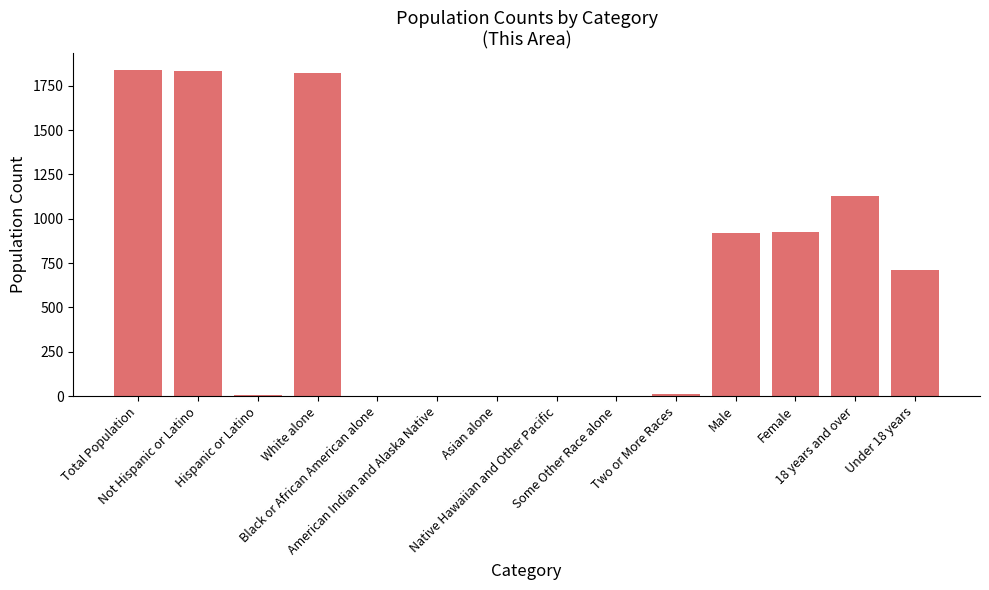

What is the sum of all values?

9200